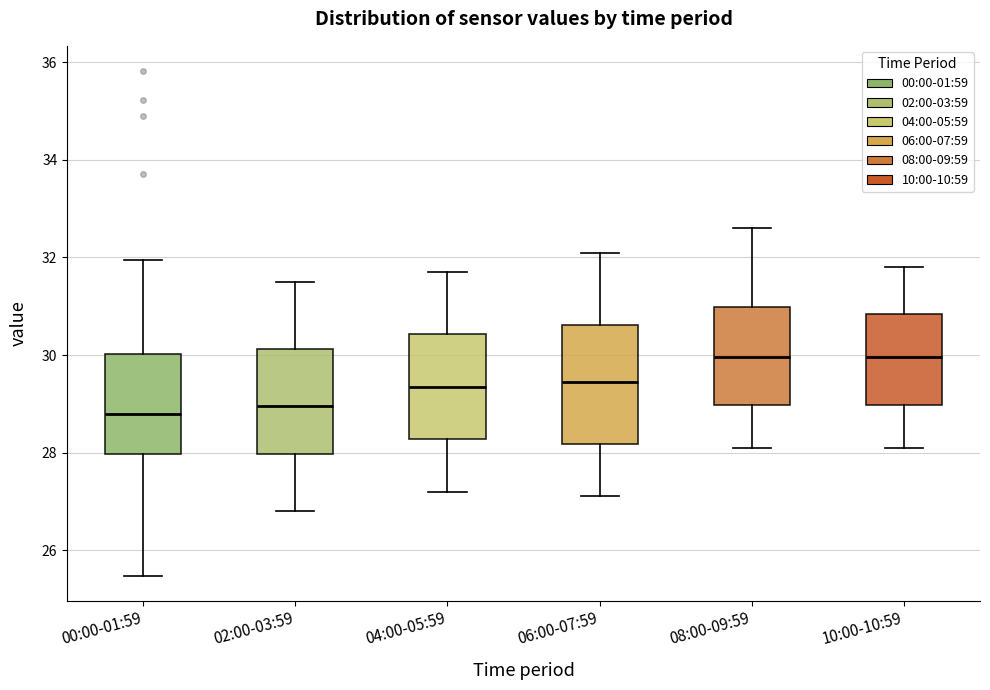

Where does the median line of the box for 02:00-03:59 sit on the y-axis? The values are not printed on the chart, so give them approximately, as read against the axis.

29.0